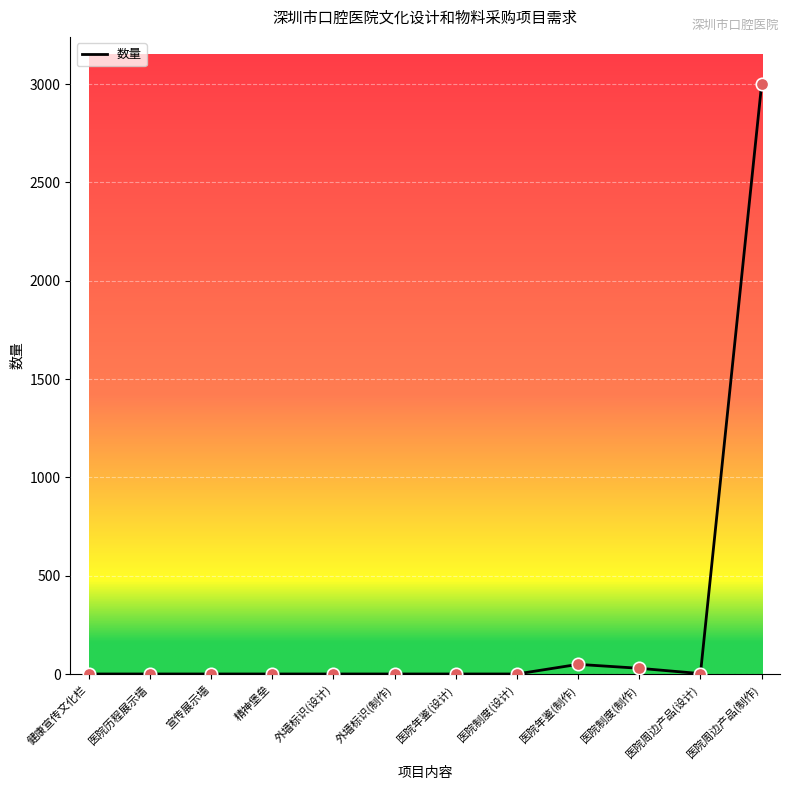

What is the ratio of the value at 医院周边产品(制作) to the value at 医院制度(制作)?

100.0